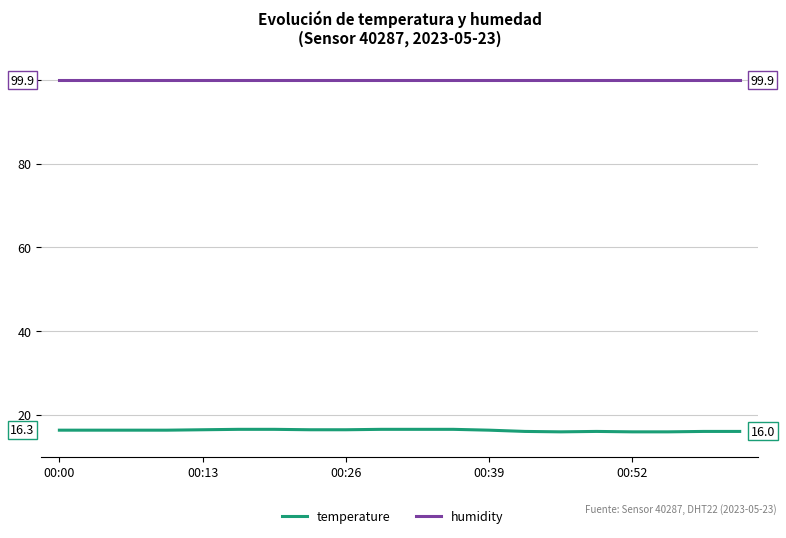

True or false: humidity and temperature cross at least once.

False